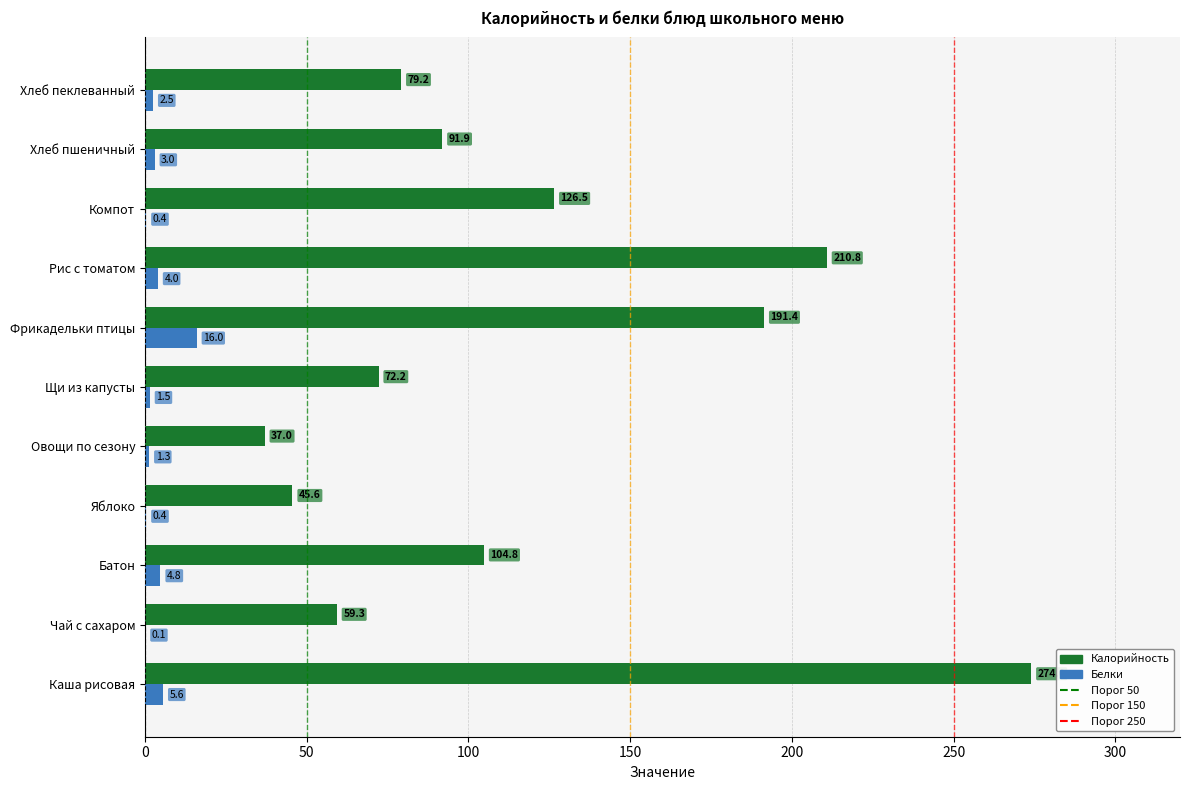

Between Яблоко and Хлеб пшеничный, which series saw the biggest shift?

Калорийность